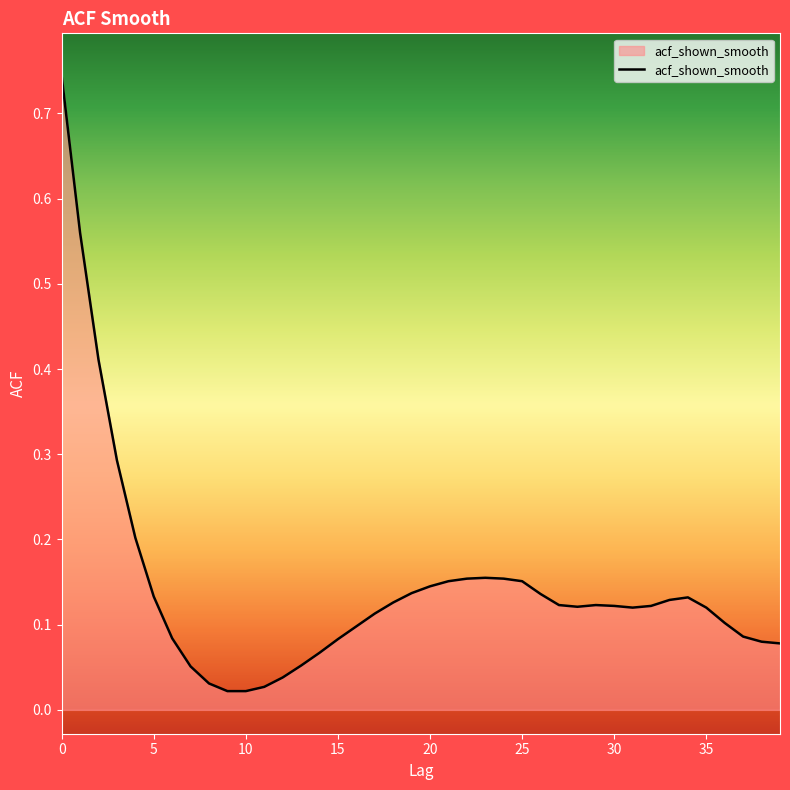

Does the chart have visible grid lines?

No